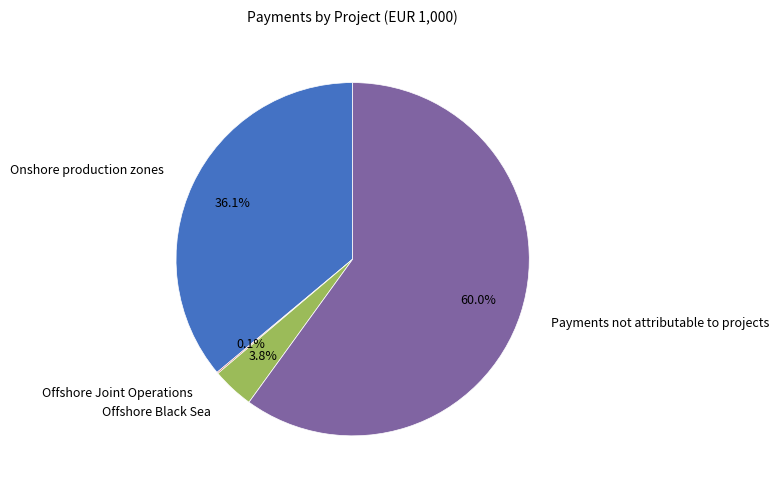

Which slice is the largest?

Payments not attributable to projects